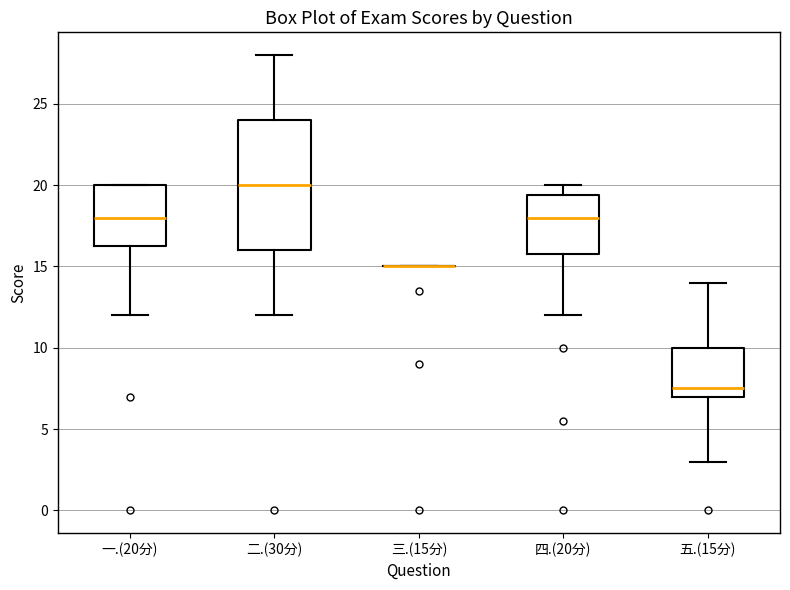

Reading left to right, read every box against the y-axis: the position of its median line, the range the box covers, and the ends of its whiskers. The values are not printed on the chart, so give them approximately, as read against the axis.

一.(20分): median 18.0, box 16.5 to 20.0, whiskers 12.0 to 20.0
二.(30分): median 20.0, box 16.0 to 24.0, whiskers 12.0 to 28.0
三.(15分): box collapsed to a line at 15.0, whiskers 15.0 to 15.0
四.(20分): median 18.0, box 16.0 to 19.5, whiskers 12.0 to 20.0
五.(15分): median 7.5, box 7.0 to 10.0, whiskers 3.0 to 14.0